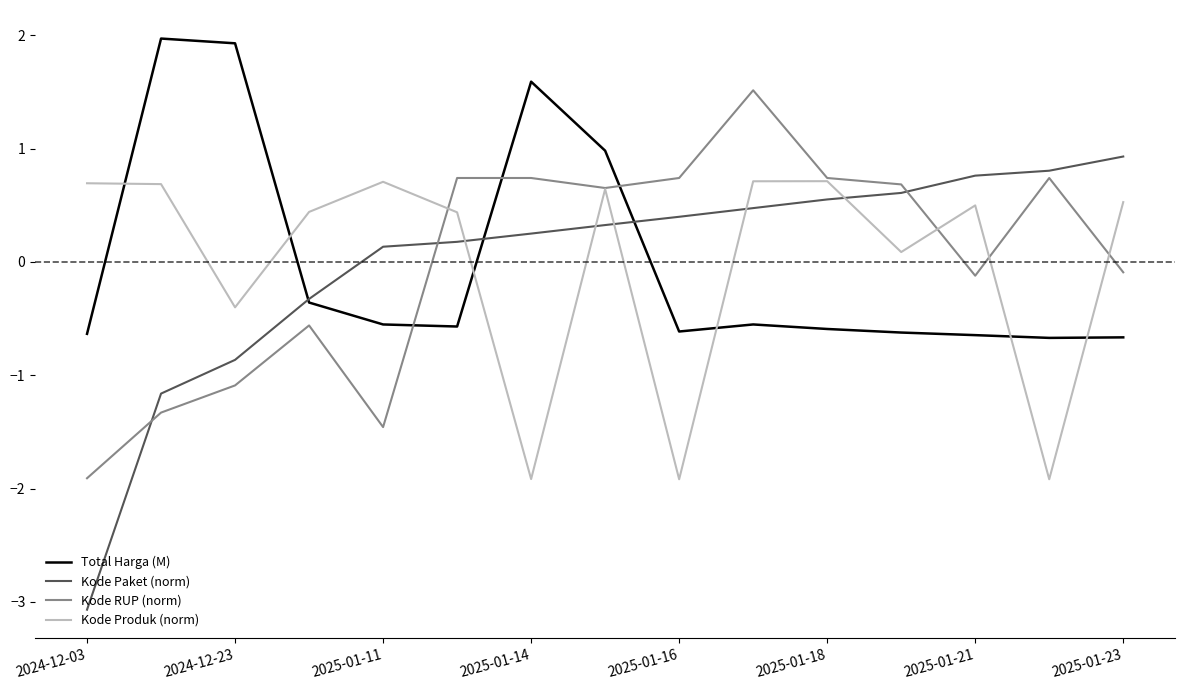

Count the number of data series in this chart.

4